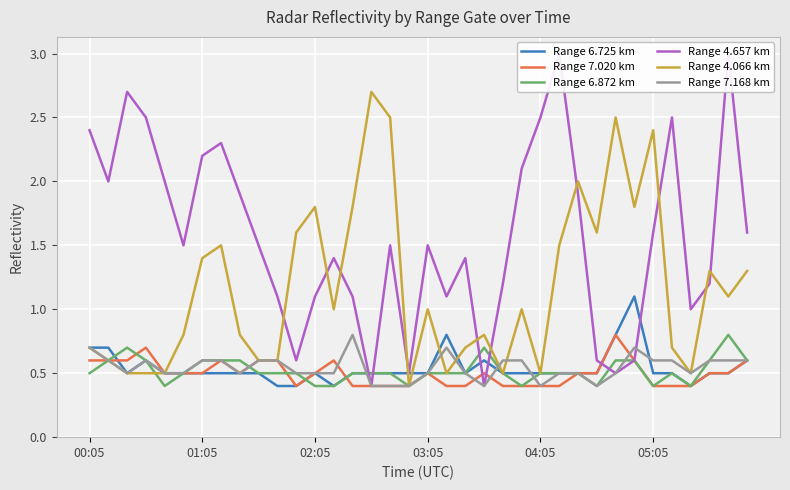

What is the lowest value of the Range 4.066 km series?

0.4